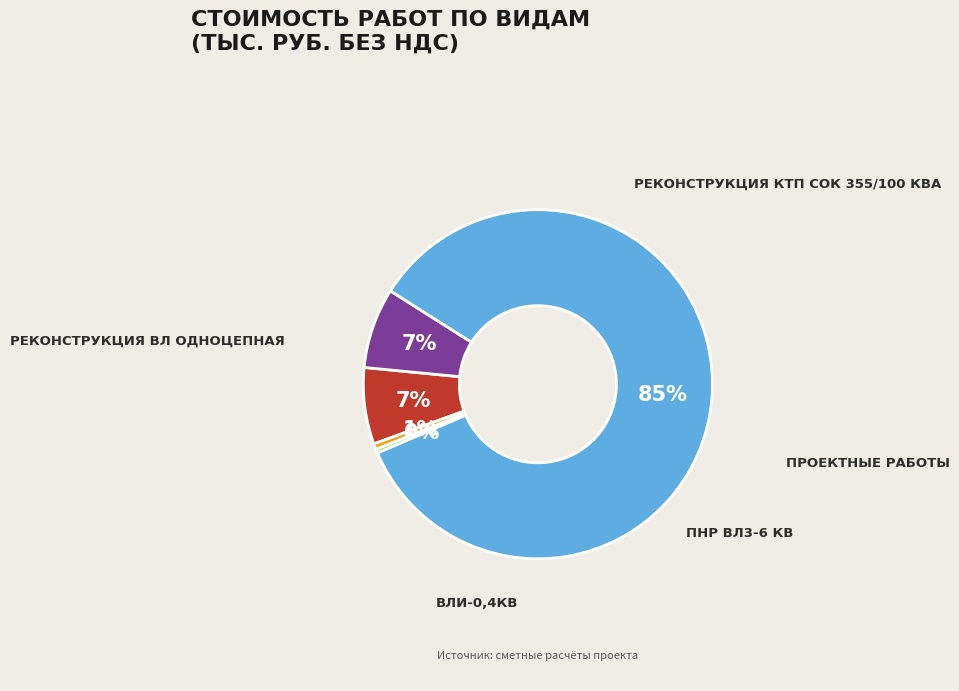

Is there a majority slice in this chart?

Yes